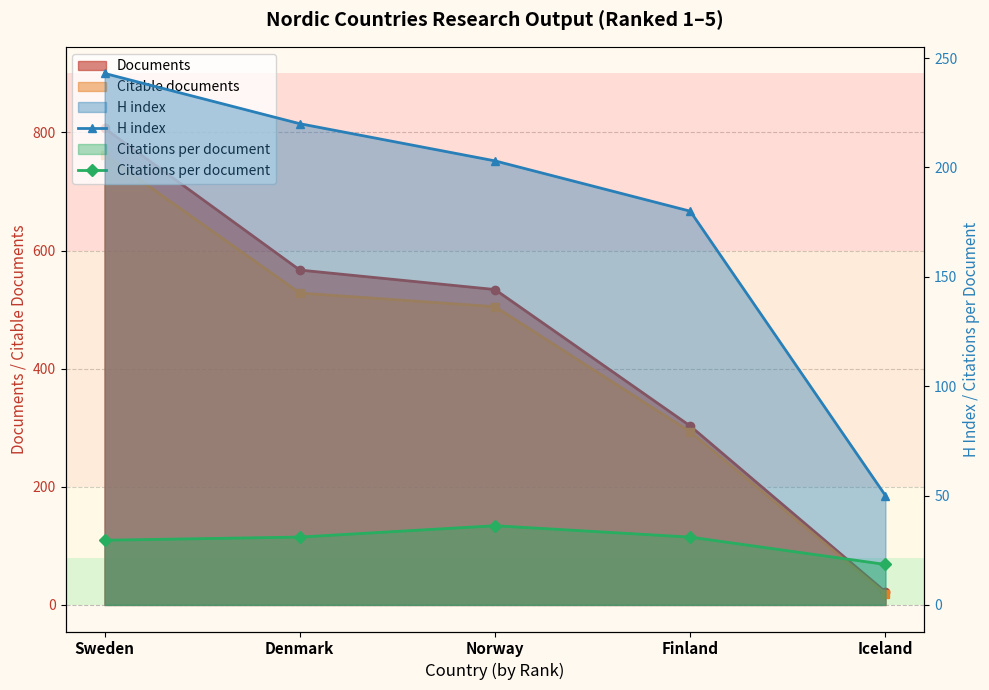

What is the label of the 5th point from the right?

Sweden